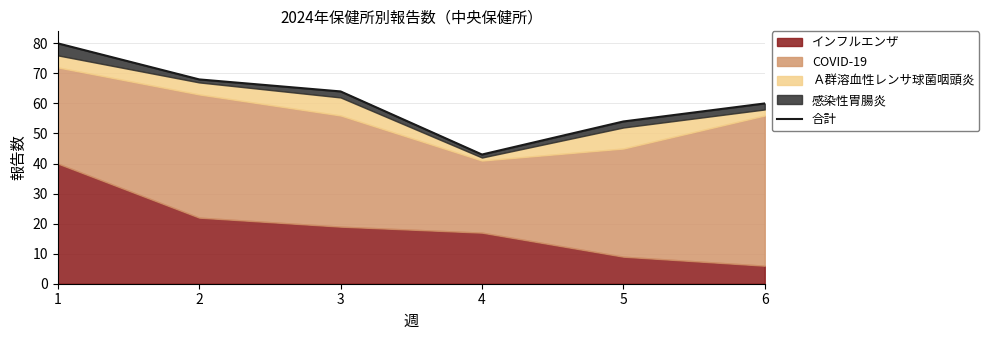

Where is the first local minimum?

4